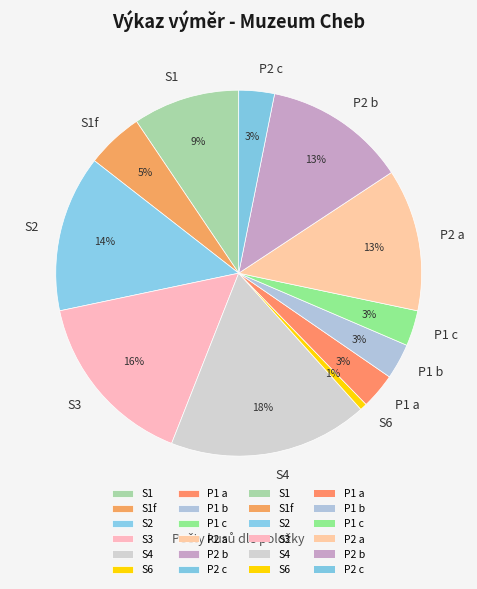

Between P2 a and S3, which is larger?

S3